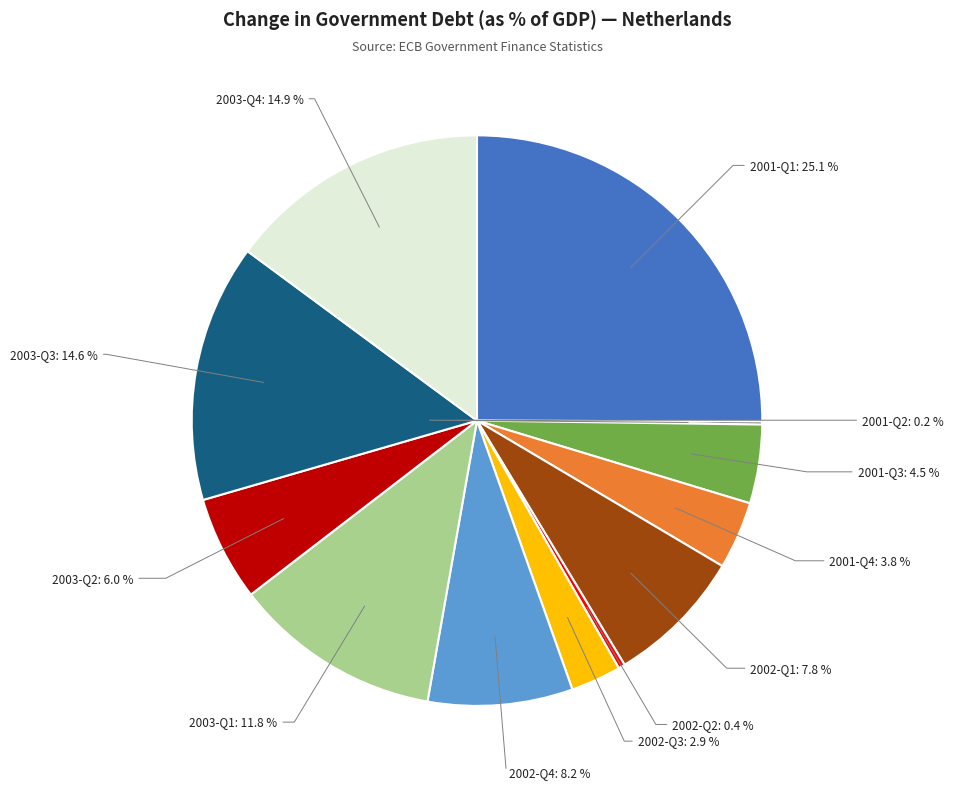

Is there any slice that represents more than half of the pie?

No